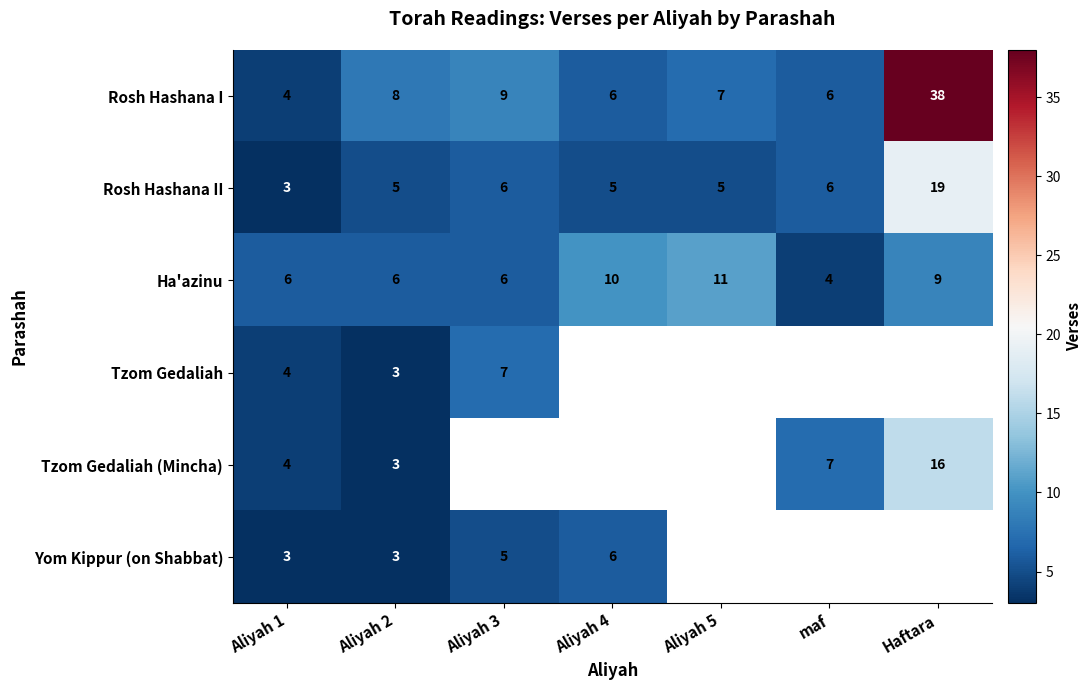

What is the total value across all series at Aliyah 2?

28